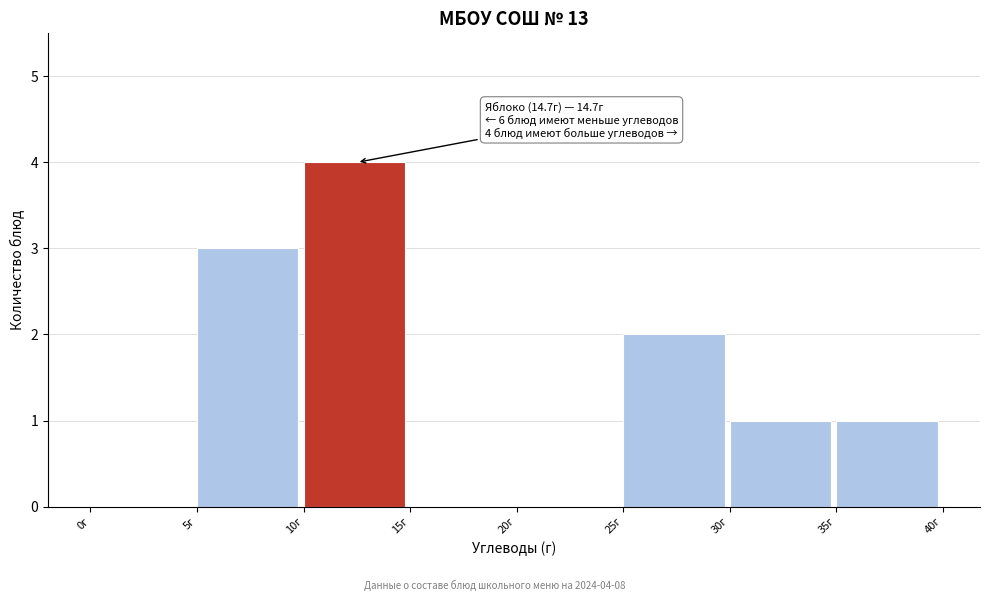

Which range on the x-axis has the tallest bar?

10 to 15